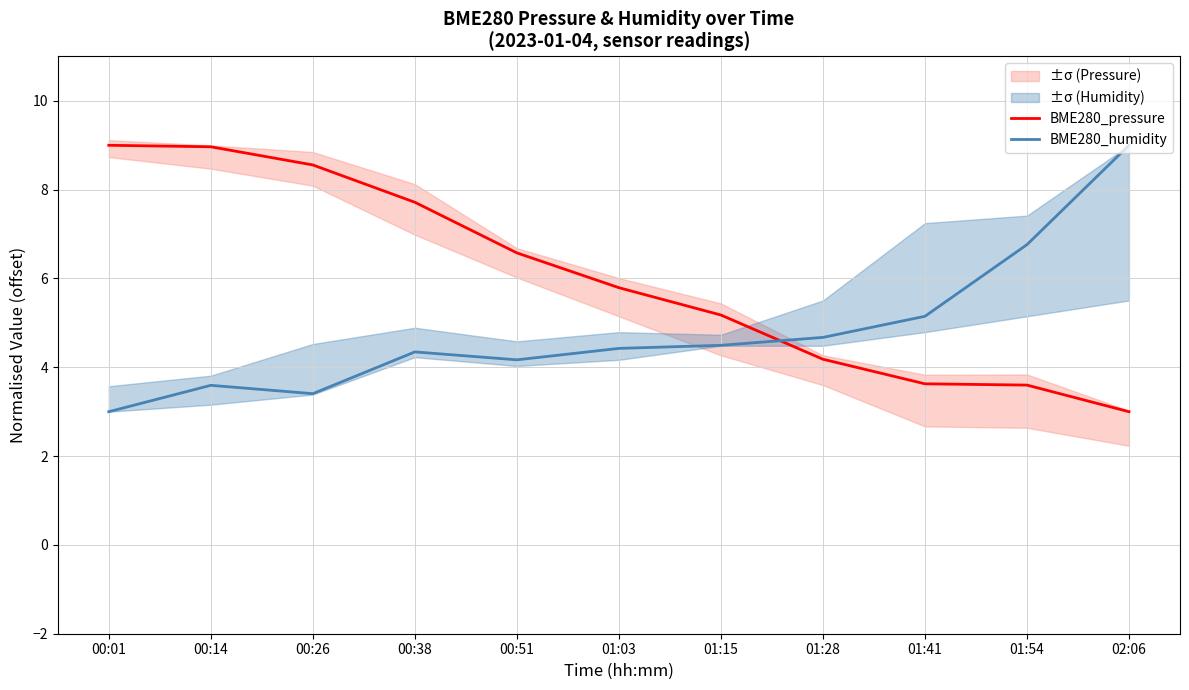

Where do BME280_humidity and BME280_pressure first cross each other?

01:15 and 01:28